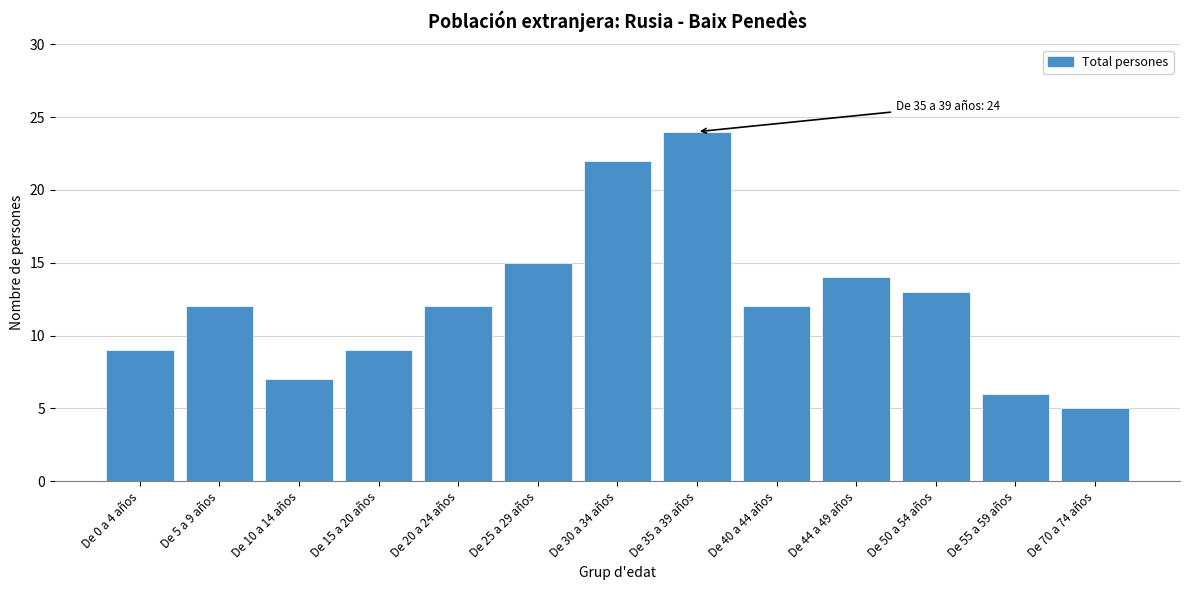

Reading left to right, list all the values displayed in this chart.

De 0 a 4 años=9	De 5 a 9 años=12	De 10 a 14 años=7	De 15 a 20 años=9	De 20 a 24 años=12	De 25 a 29 años=15	De 30 a 34 años=22	De 35 a 39 años=24	De 40 a 44 años=12	De 44 a 49 años=14	De 50 a 54 años=13	De 55 a 59 años=6	De 70 a 74 años=5